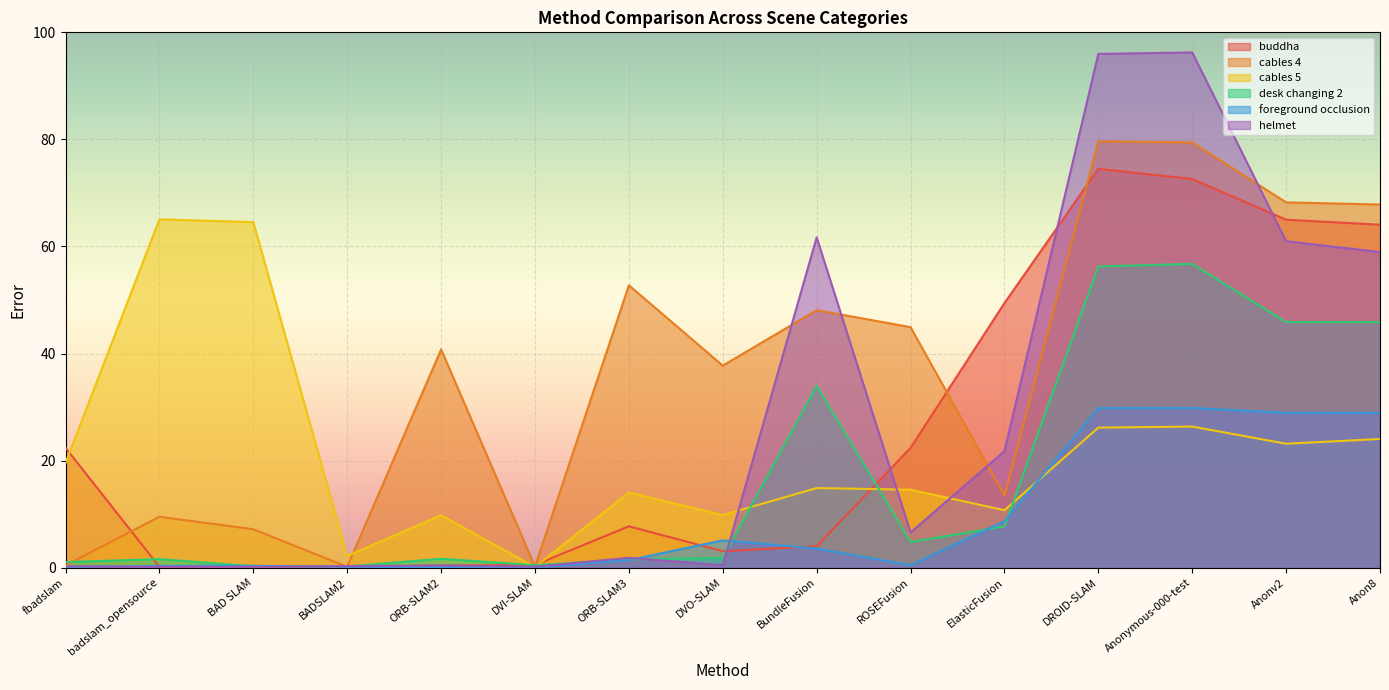

What is the difference between the maximum and minimum values in the foreground occlusion series?

29.8